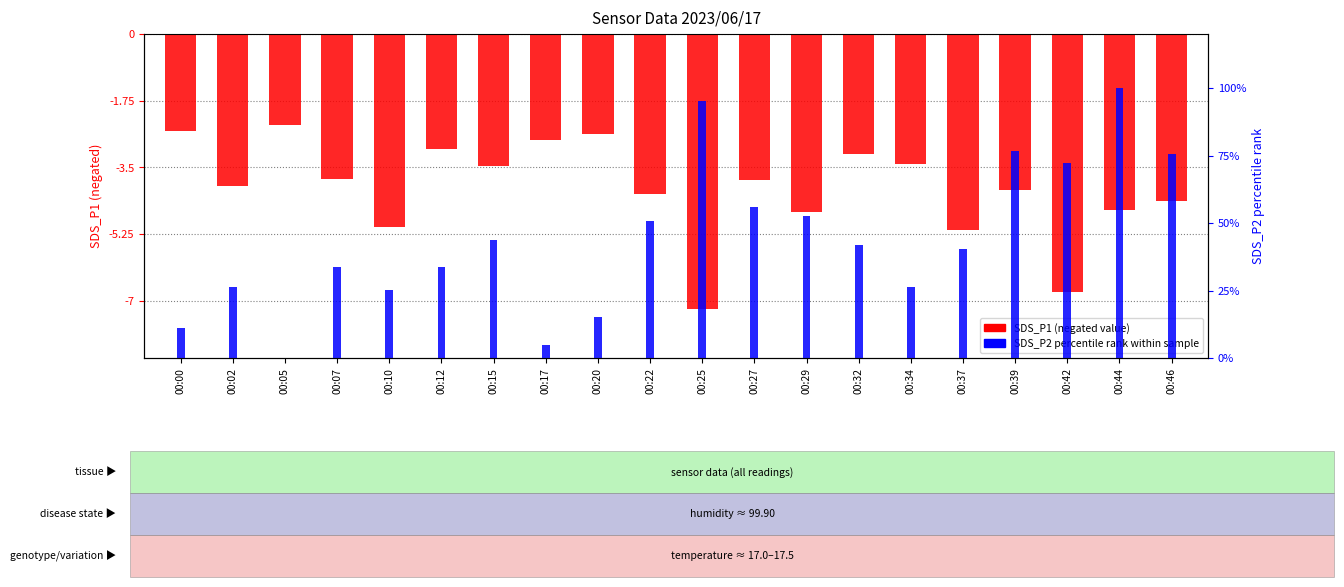

At which category is the sum across all series the highest?

00:44